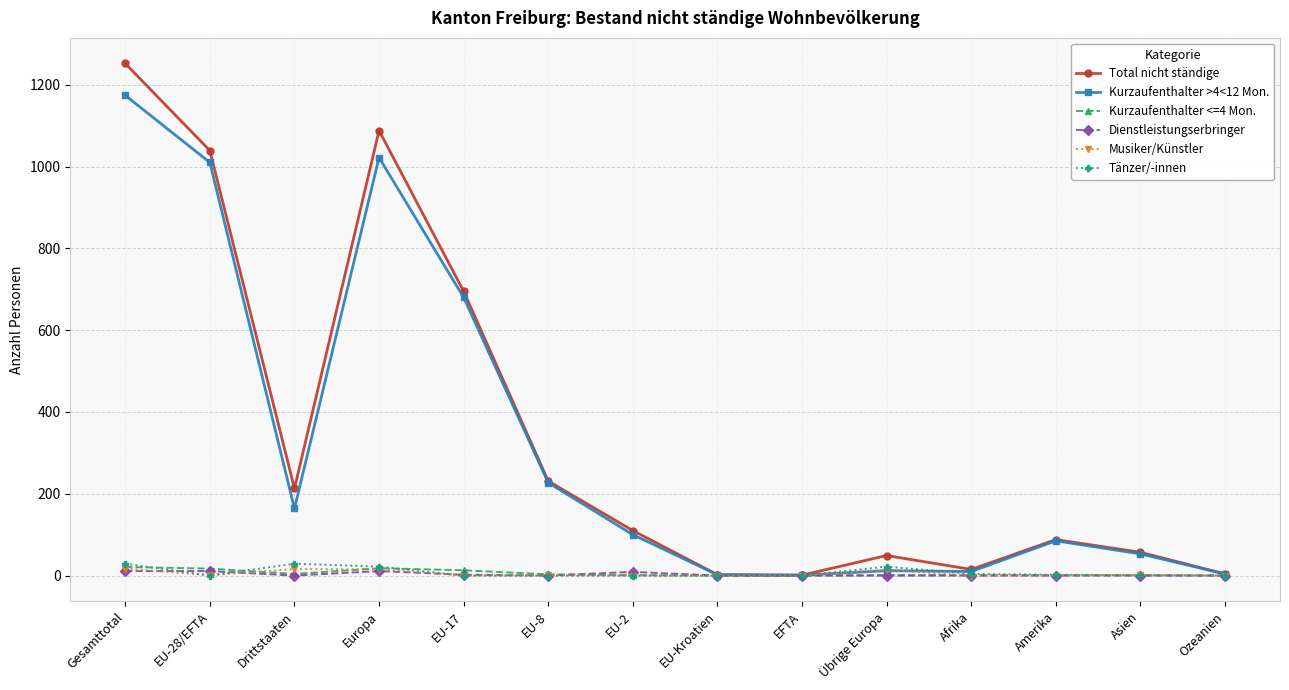

How many lines are shown in the chart?

6